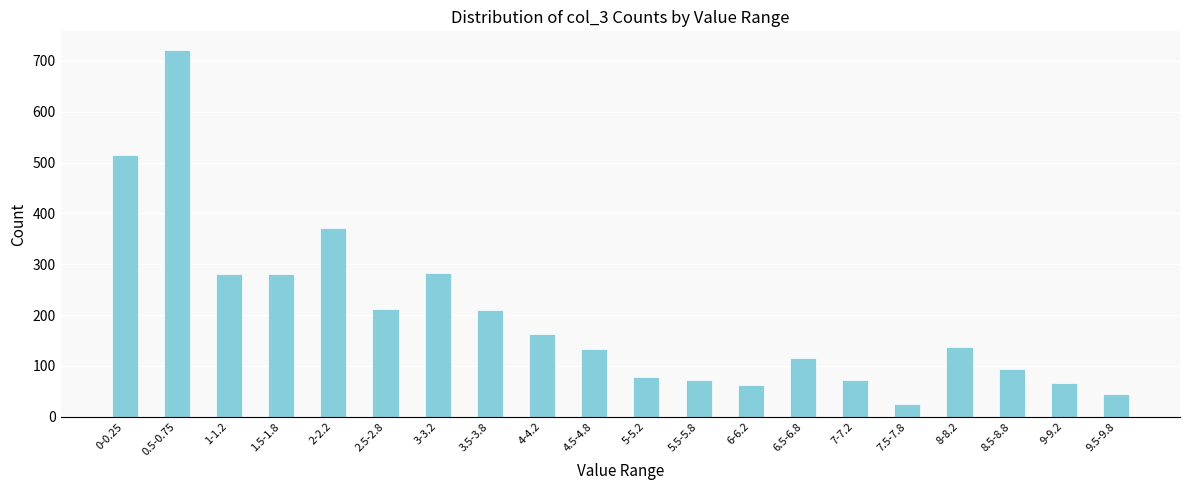

What is the sum of all values?

3933